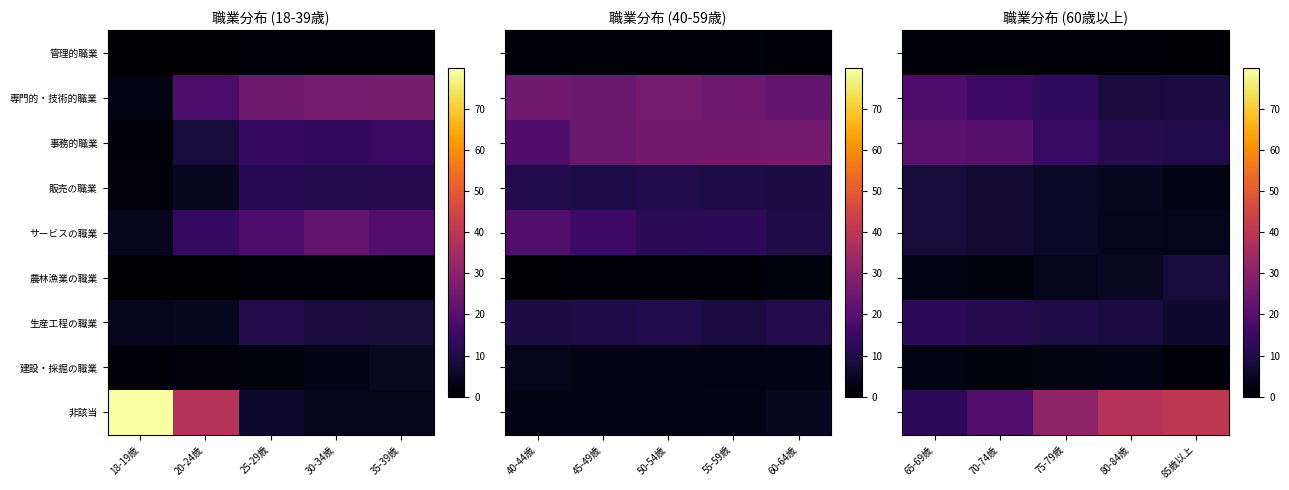

Rank the series by their maximum value, from lowest to highest.

管理的職業, 建設・採掘の職業, サービスの職業, 農林漁業の職業, 販売の職業, 生産工程の職業, 専門的・技術的職業, 事務的職業, 非該当